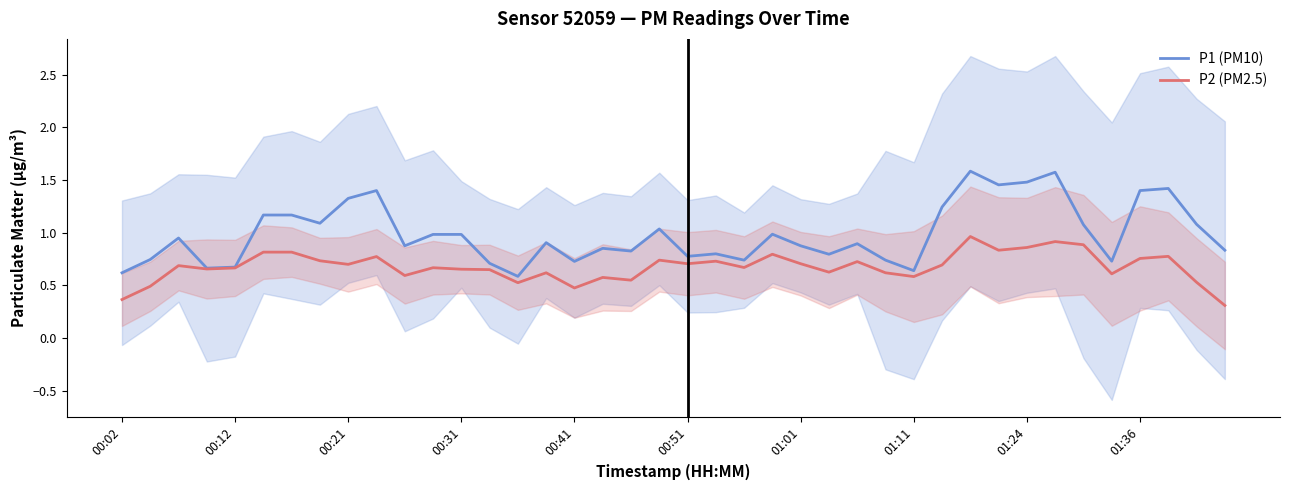

The P1 (PM10) series shows 0.8 at 18. True or false?

True